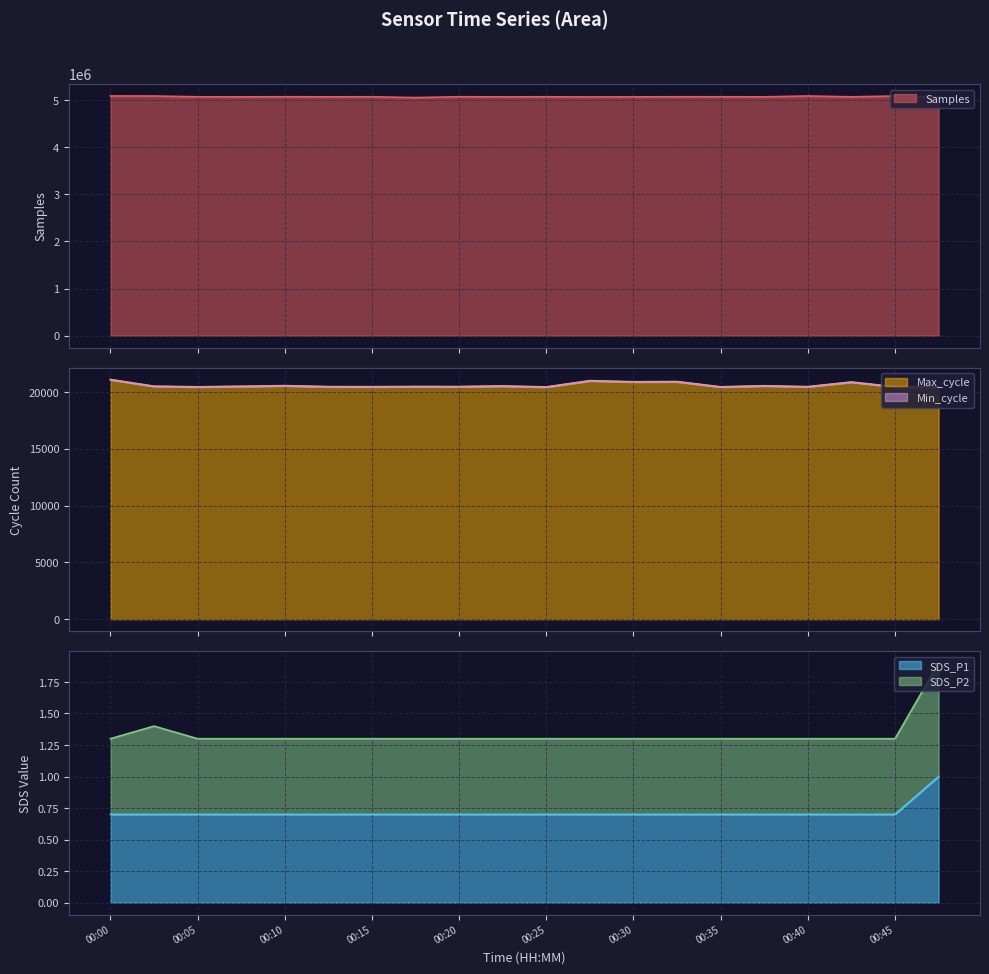

List the labels in order of Samples value, smallest first.

00:17, 00:27, 00:22, 00:30, 00:08, 00:12, 00:37, 00:42, 00:05, 00:35, 01:00, 00:15, 00:25, 00:32, 00:10, 00:20, 00:45, 00:02, 00:00, 00:40